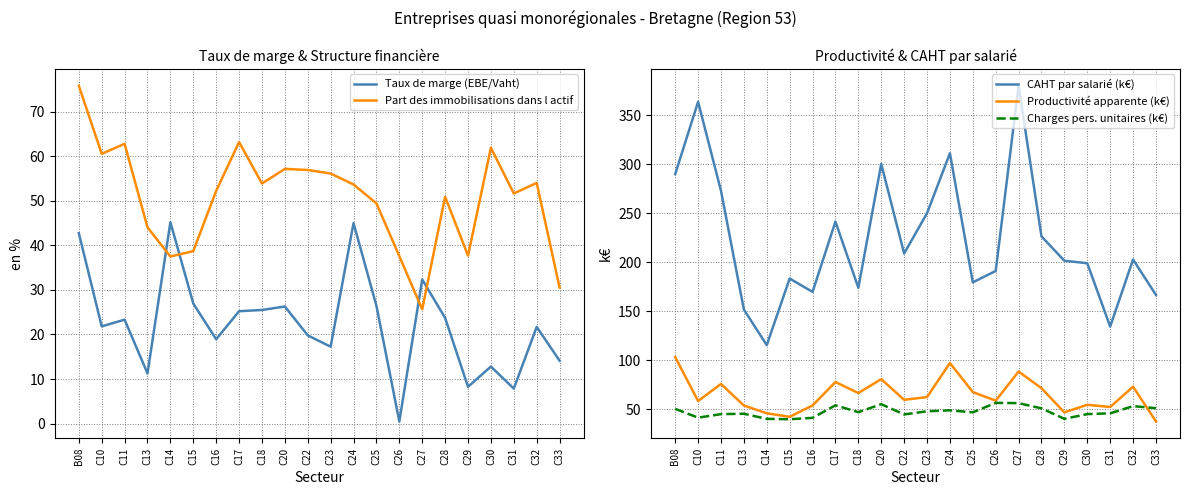

Reading left to right, what are all the values shown in this chart?

Taux de marge (EBE/Vaht): 42.7	21.8	23.3	11.3	45.2	26.9	18.9	25.2	25.5	26.3	19.8	17.3	45.0	26.4	0.5	32.3	23.7	8.3	12.8	7.9	21.7	14.1
Part des immobilisations dans l actif: 75.8	60.5	62.8	44.0	37.5	38.7	52.2	63.2	53.9	57.1	56.9	56.1	53.6	49.4	37.5	25.6	50.9	37.7	61.9	51.6	54.0	30.5
CAHT par salarié (k€): 289.7	363.4	272.8	151.5	115.2	183.2	169.5	241.3	173.8	300.0	208.7	249.8	311.0	179.3	190.9	379.9	226.1	201.3	198.8	134.2	202.6	166.4
Productivité apparente (k€): 103.0	58.2	75.6	53.6	45.7	42.1	53.7	77.6	66.3	80.5	59.5	62.2	97.0	67.3	58.6	88.3	71.3	46.6	54.4	52.1	72.8	37.4
Charges pers. unitaires (k€): 50.2	41.2	44.8	45.2	40.0	39.6	41.0	53.8	46.9	55.0	44.5	47.7	48.7	46.6	56.3	56.0	50.7	40.0	44.9	45.7	53.0	50.9